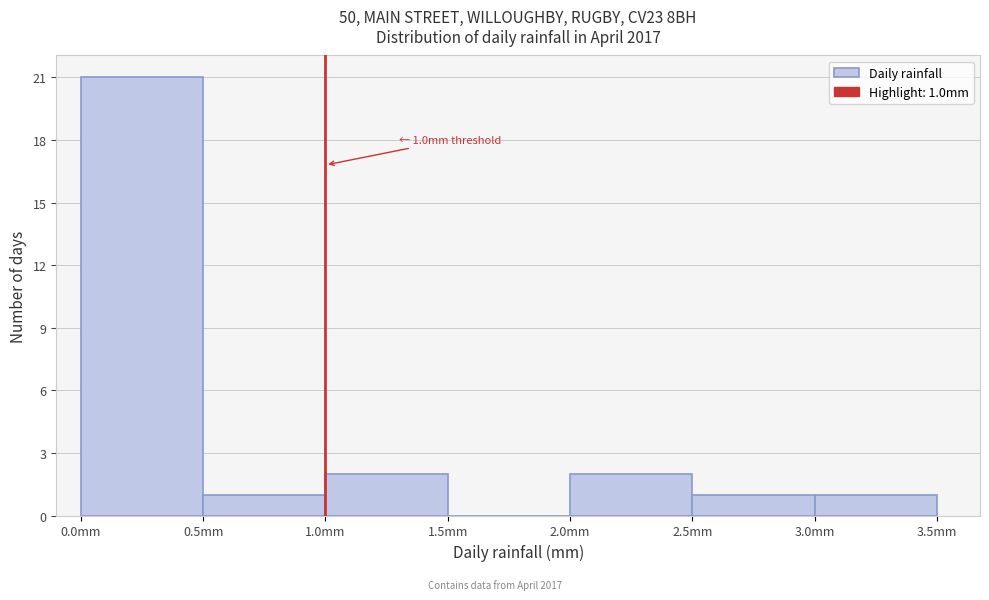

Over which range of the x-axis is the bar tallest?

0.0 to 0.5